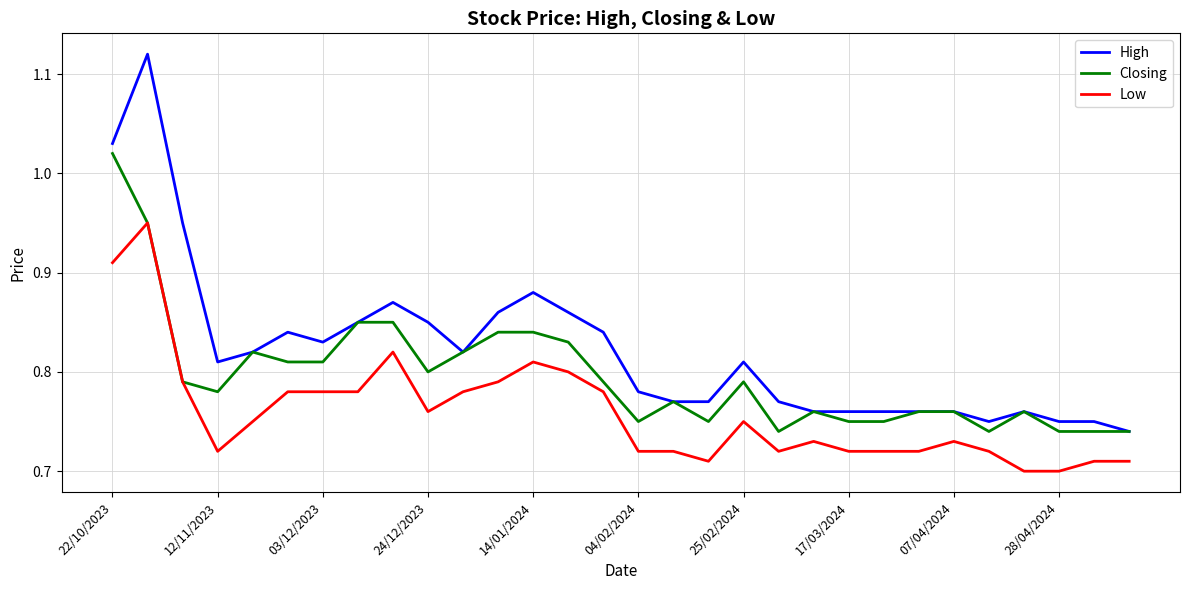

True or false: Closing has more than 2 interior local peaks.

True